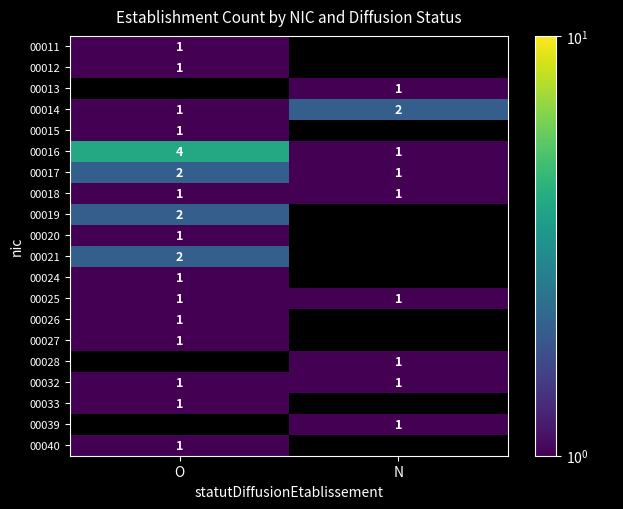

The value of 00018 at O is 0. True or false?

False